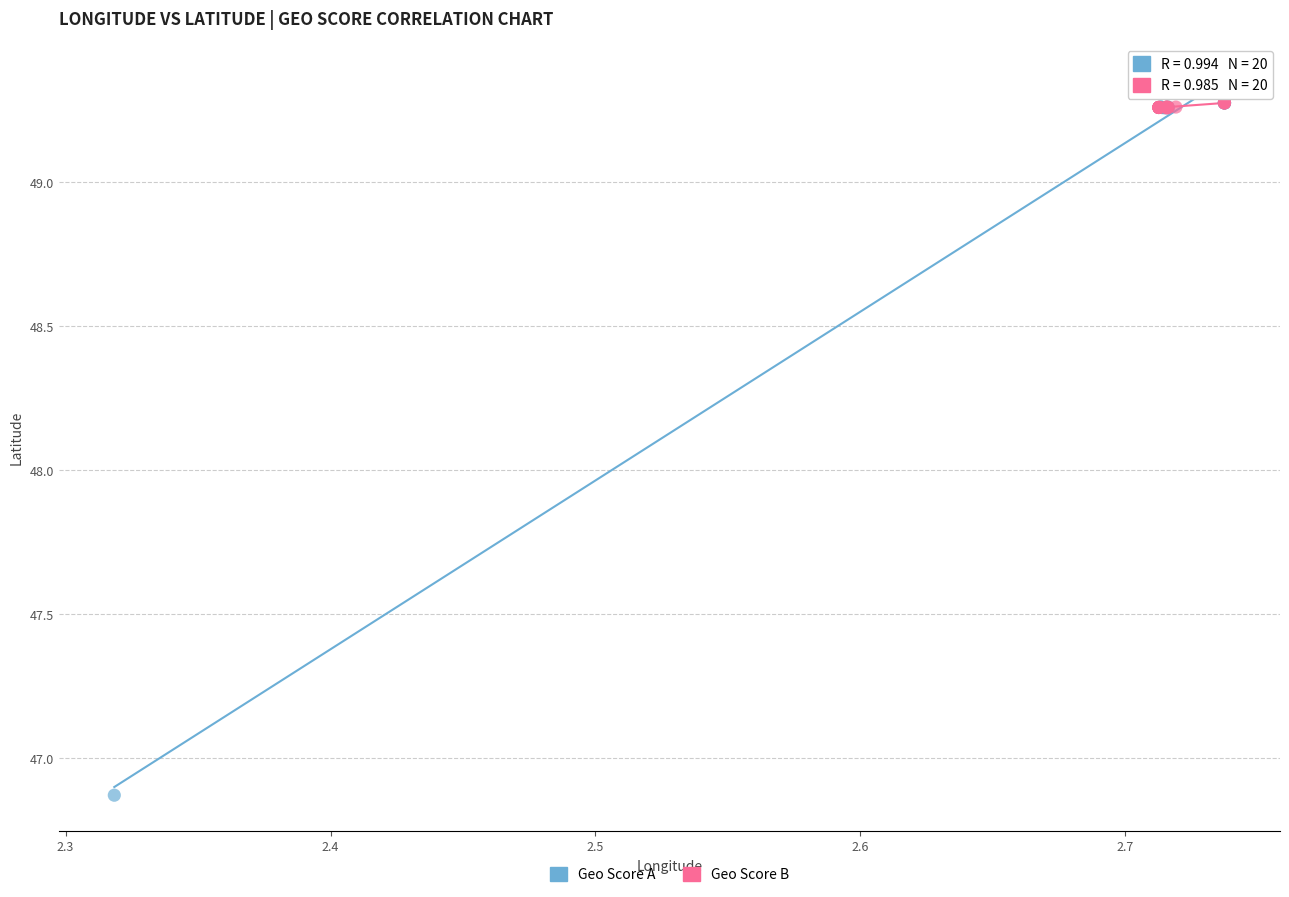

Which series reaches the minimum Y coordinate?

Geo Score A